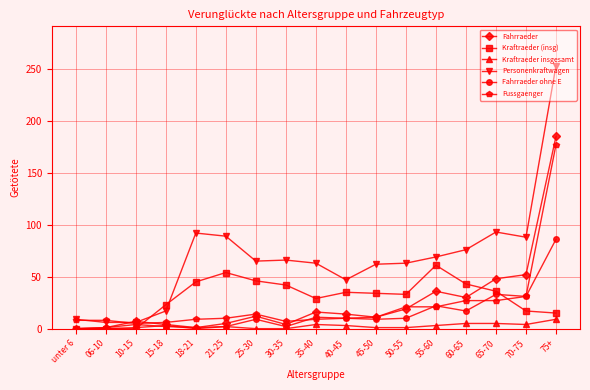

Which series has the largest range (max minus min)?

Personenkraftwagen